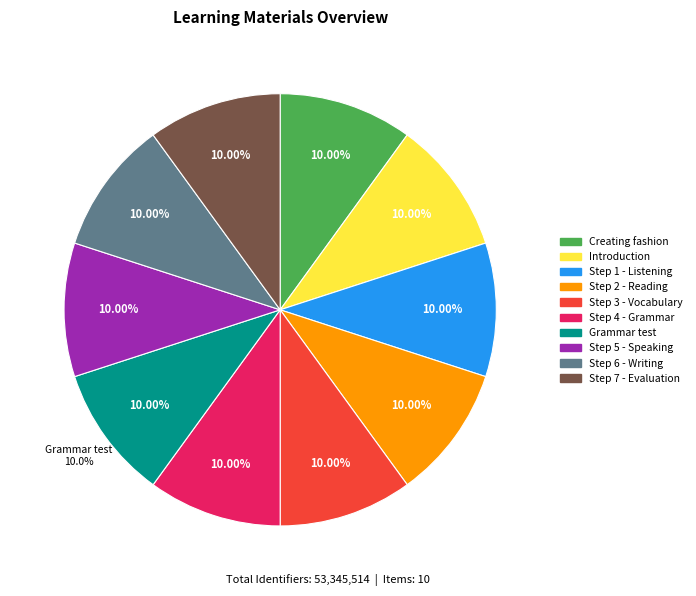

To the nearest percent, what portion does Creating fashion represent?

10%